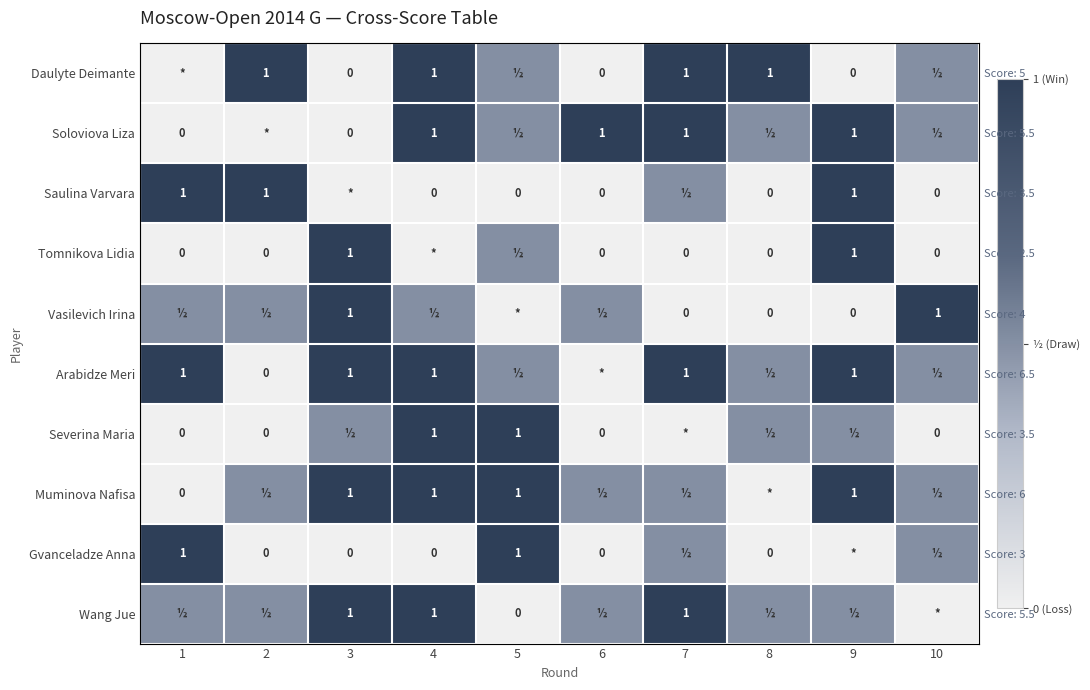

What is the sum of all Gvanceladze Anna values?

3.0